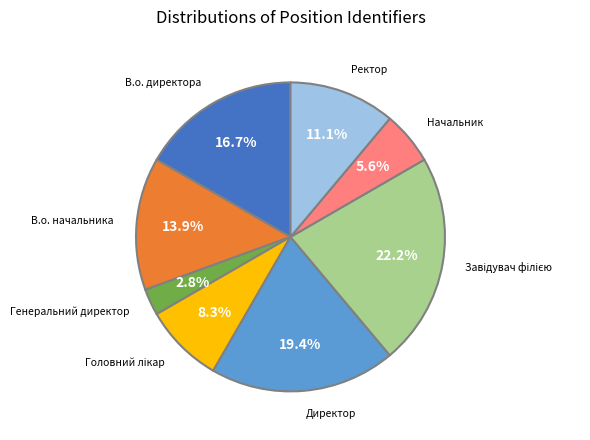

Is there a majority slice in this chart?

No